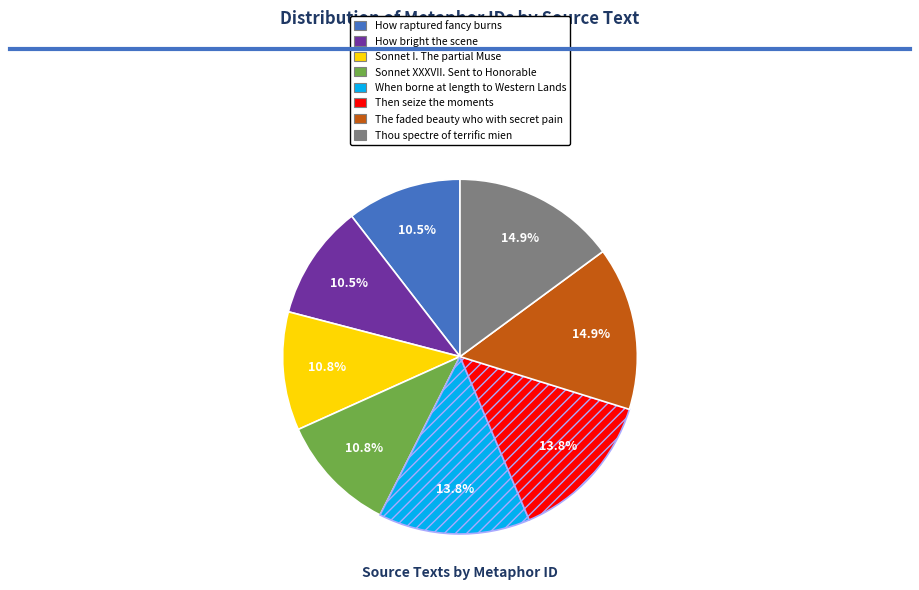

Approximately how many times larger is the value at The faded beauty who with secret pain compared to How raptured fancy burns?

1.4